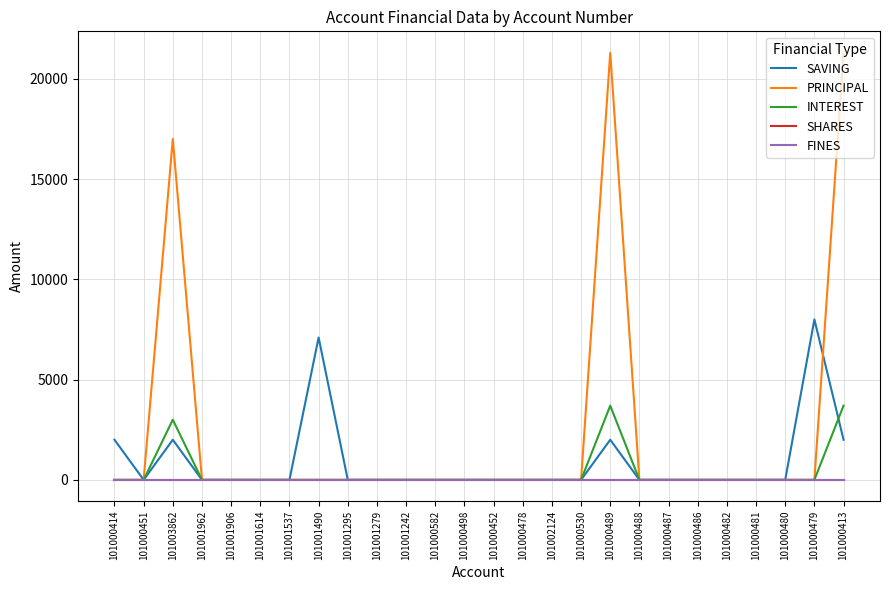

Is this an area chart (filled region under the line)?

No